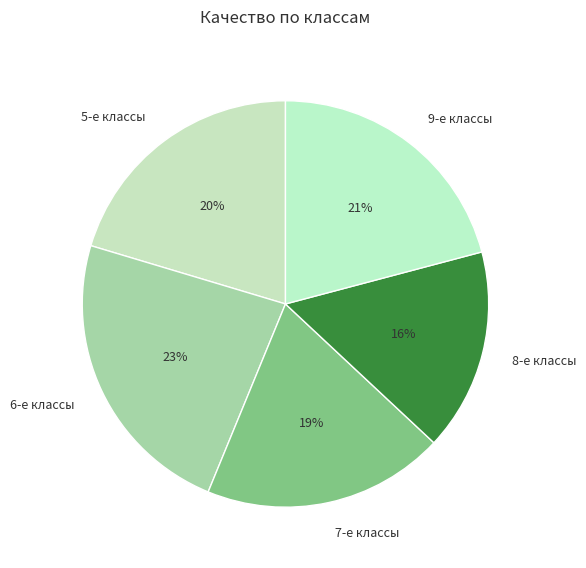

Combined, do 7-е классы and 5-е классы account for over 50%?

No